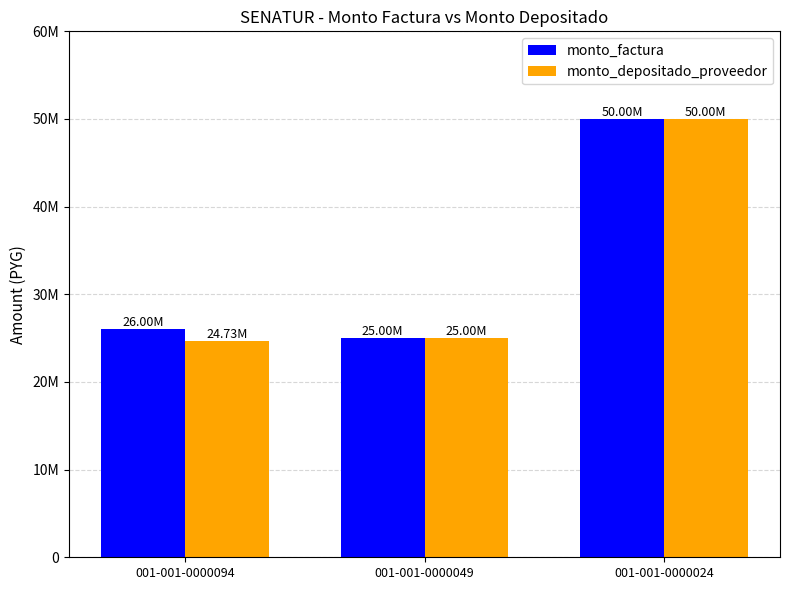

Which has a higher value, 001-001-0000094 or 001-001-0000049?

001-001-0000094